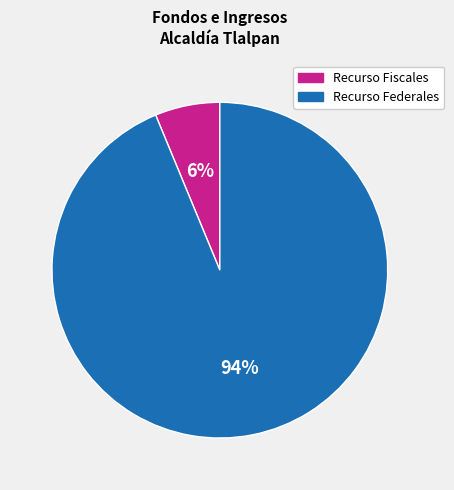

Is there a majority slice in this chart?

Yes